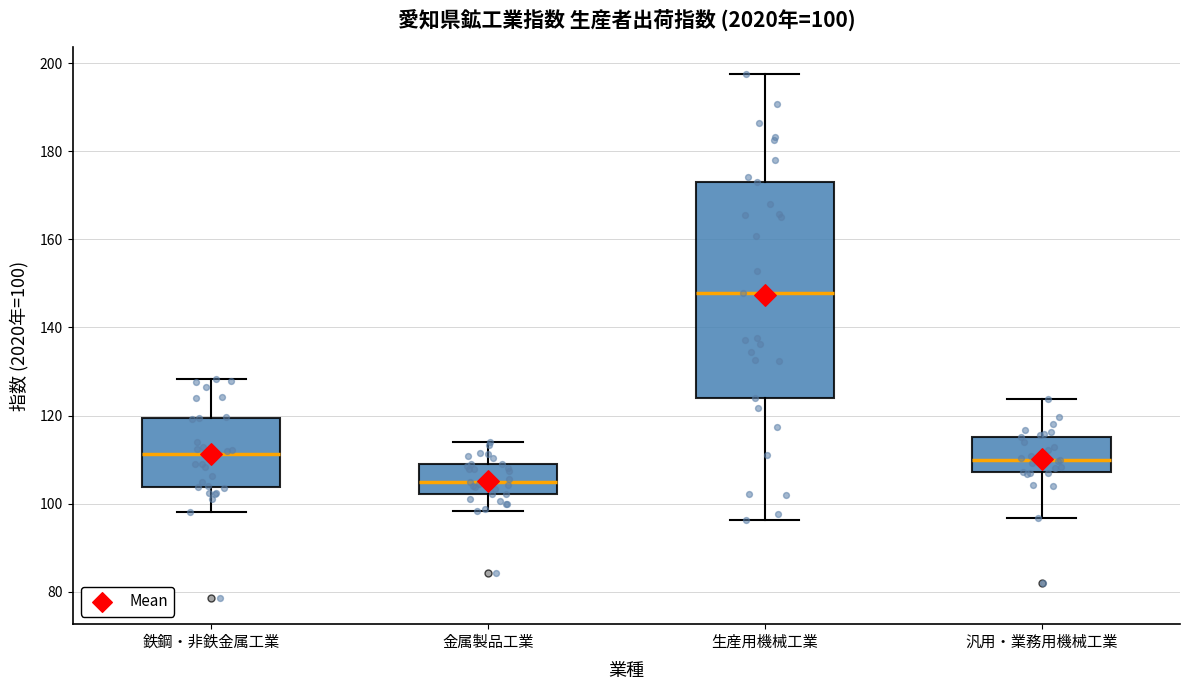

Comparing the boxes themselves (not the whiskers), which one is the tallest?

生産用機械工業